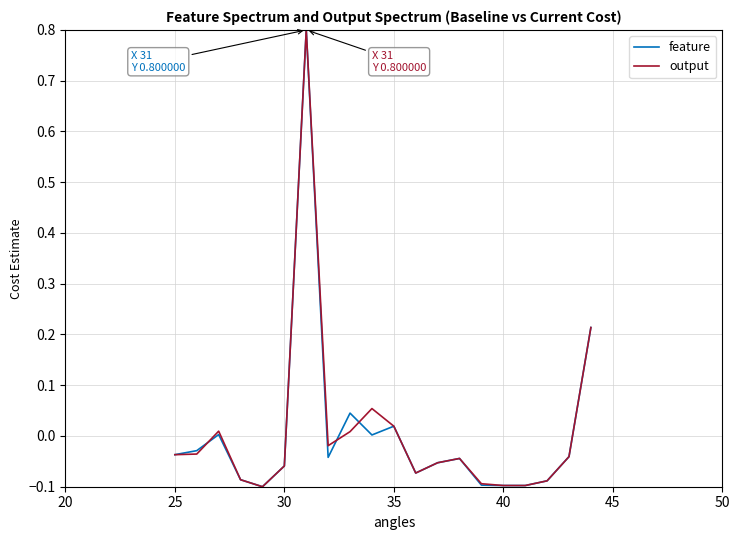

Does the chart display data point markers on the line(s)?

No